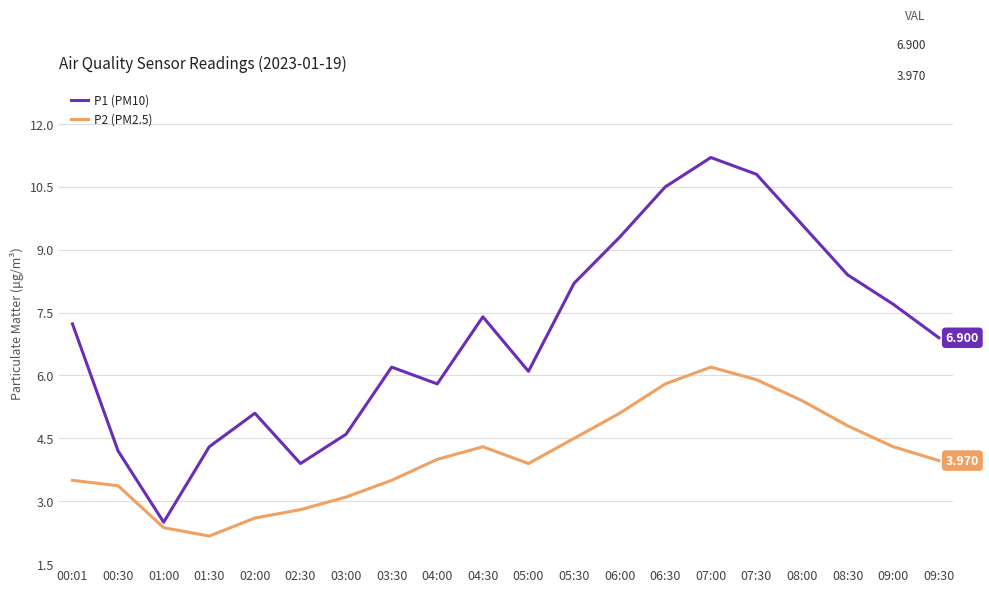

What are all the series names shown in the legend?

P1 (PM10), P2 (PM2.5)